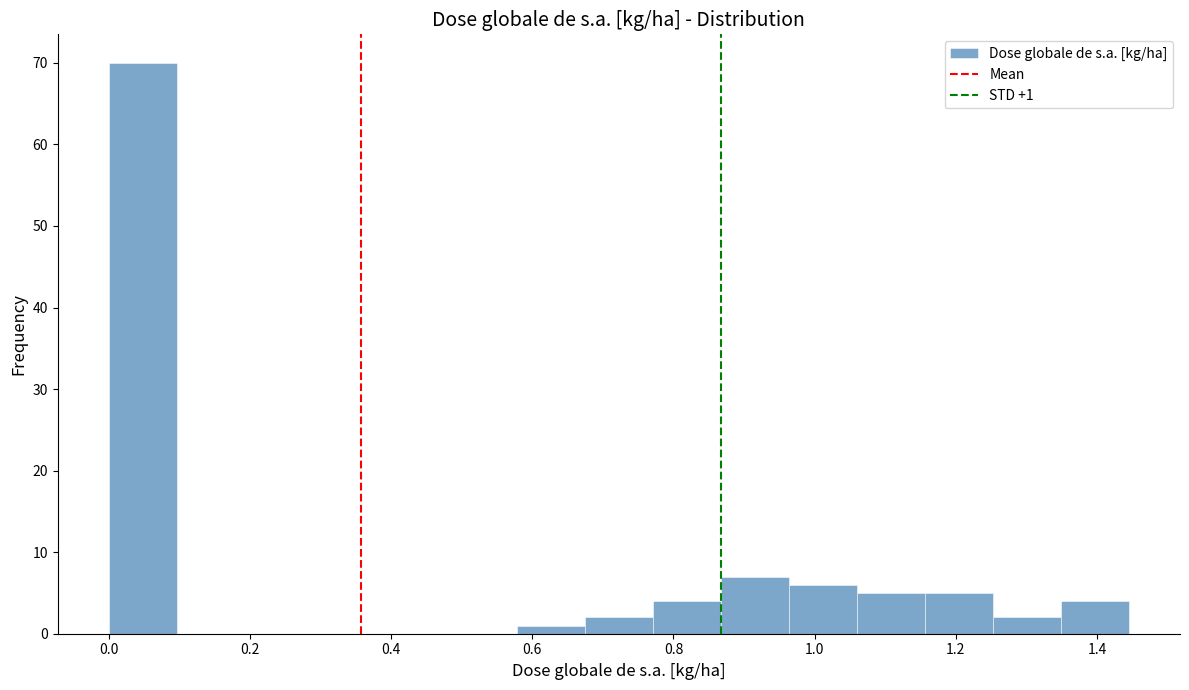

Which range on the x-axis has the tallest bar?

0.00 to 0.10